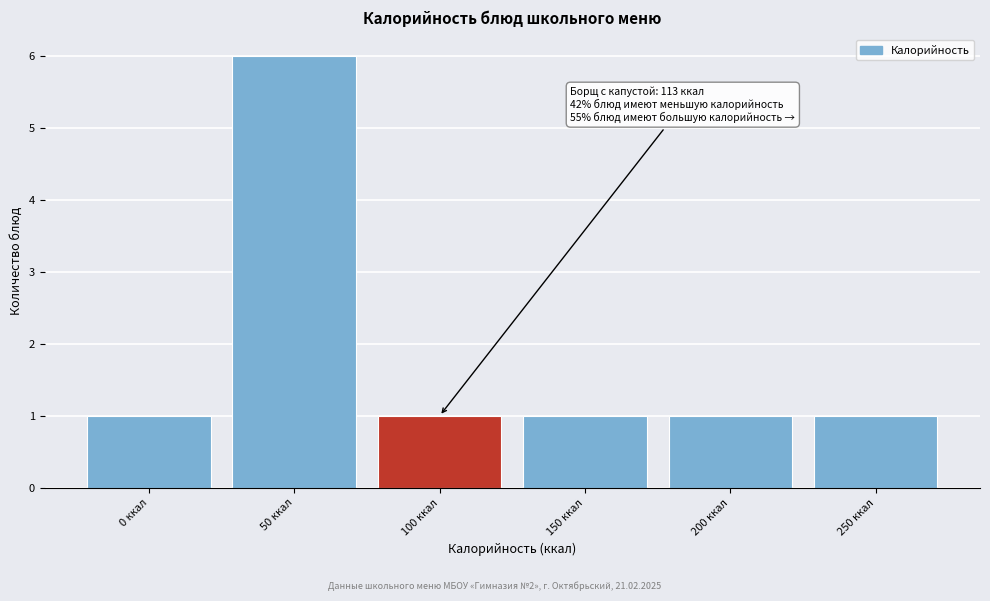

Reading left to right, extract all data points from this chart.

0 ккал=1	50 ккал=6	100 ккал=1	150 ккал=1	200 ккал=1	250 ккал=1